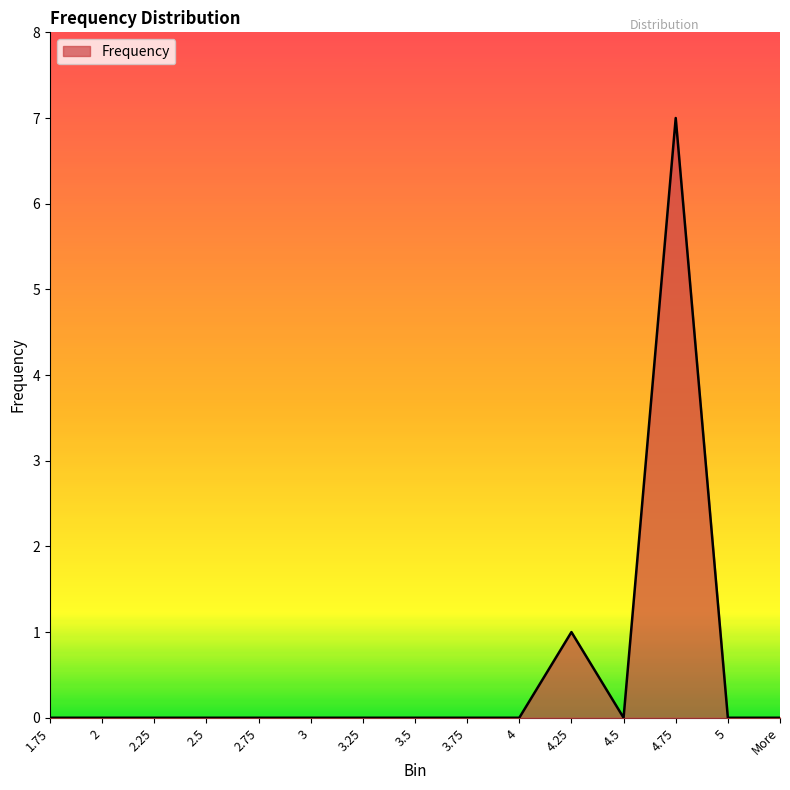

What is the difference between the maximum and minimum values?

7